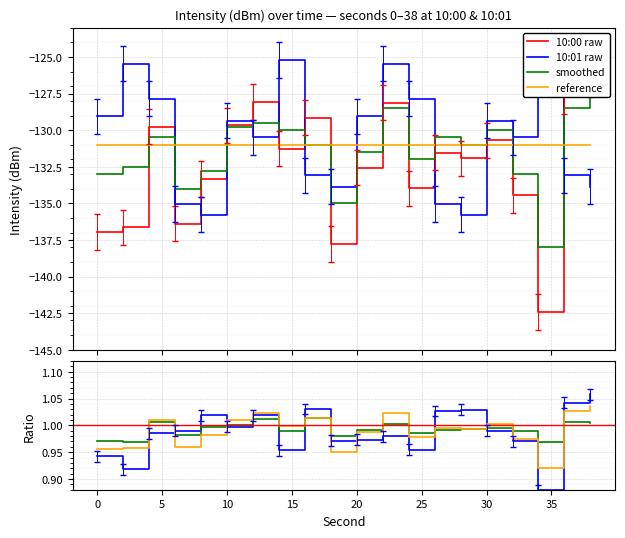

The 10:00 raw series shows -67.7 at 35. True or false?

False